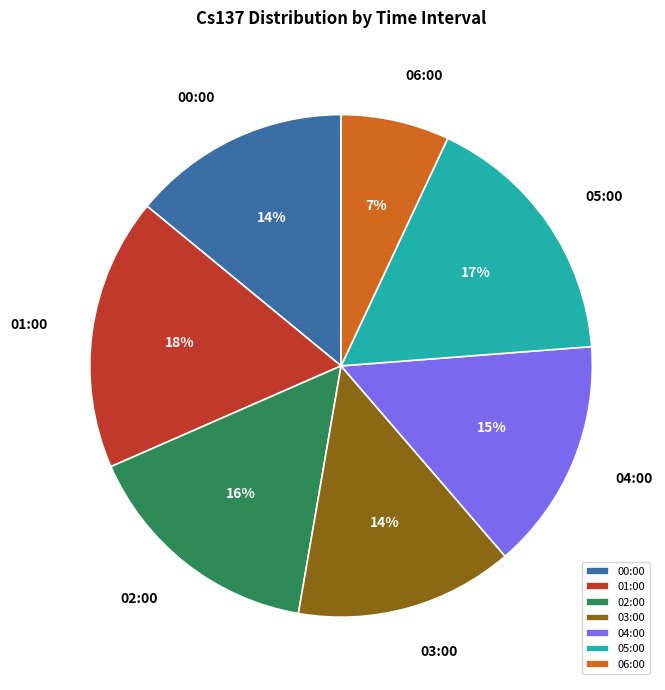

The 01:00 slice represents 5% of the pie. True or false?

False